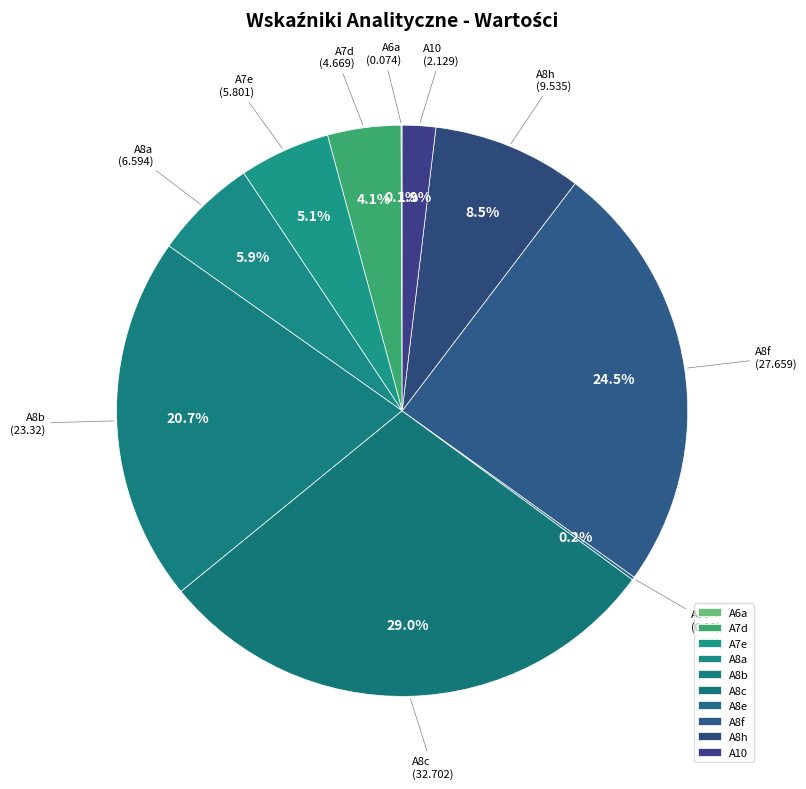

Approximately how many times larger is the value at A8f compared to A8a?

4.2